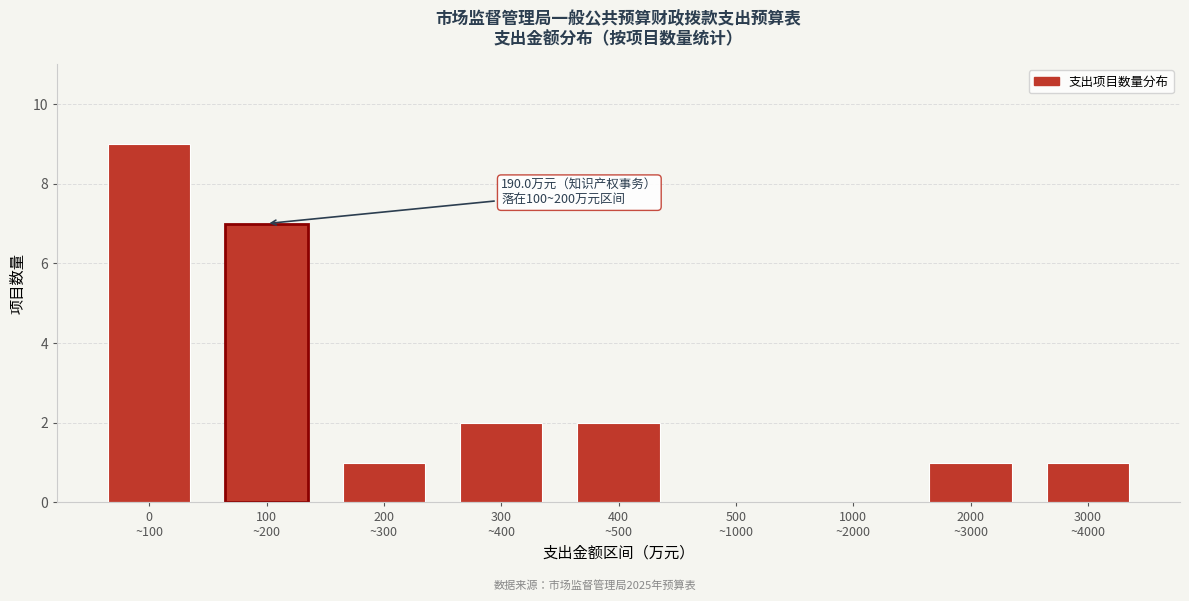

What is the maximum value shown in the chart?

9